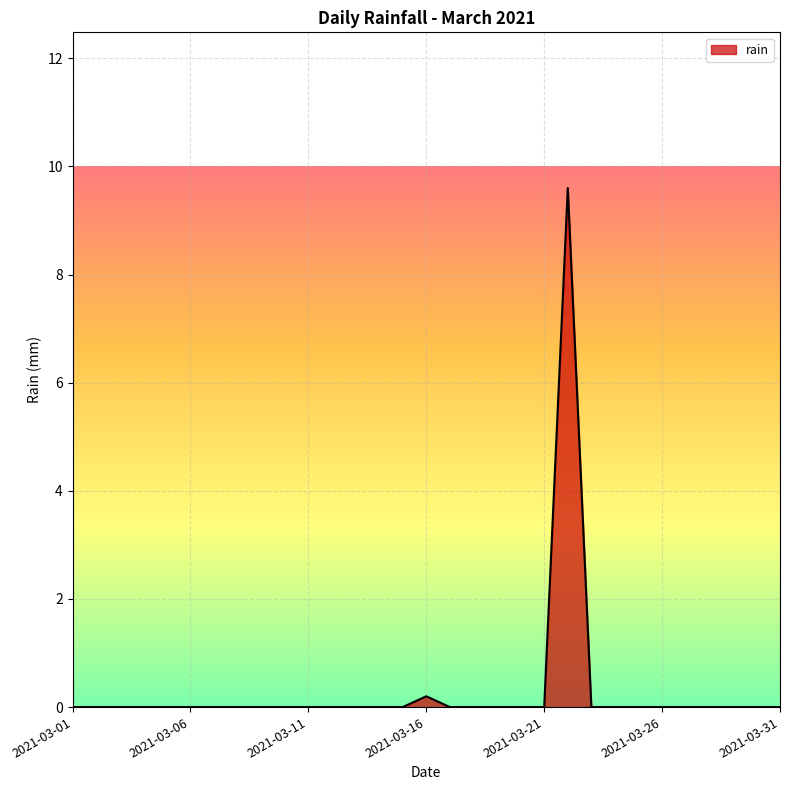

What is the maximum value shown in the chart?

9.6